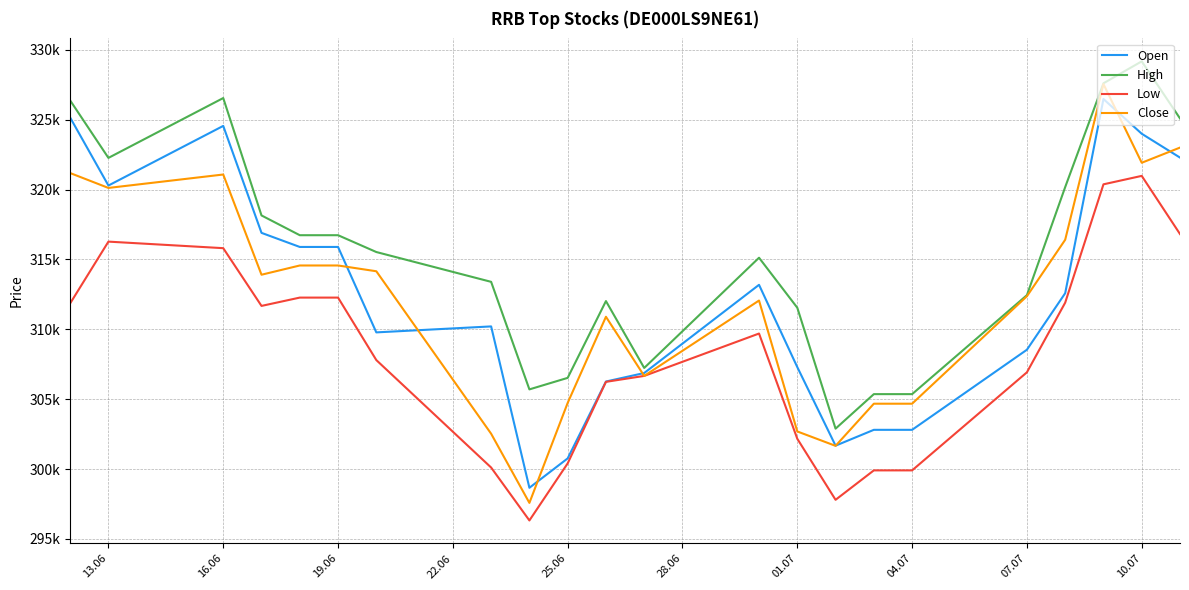

Is this an area chart (filled region under the line)?

No